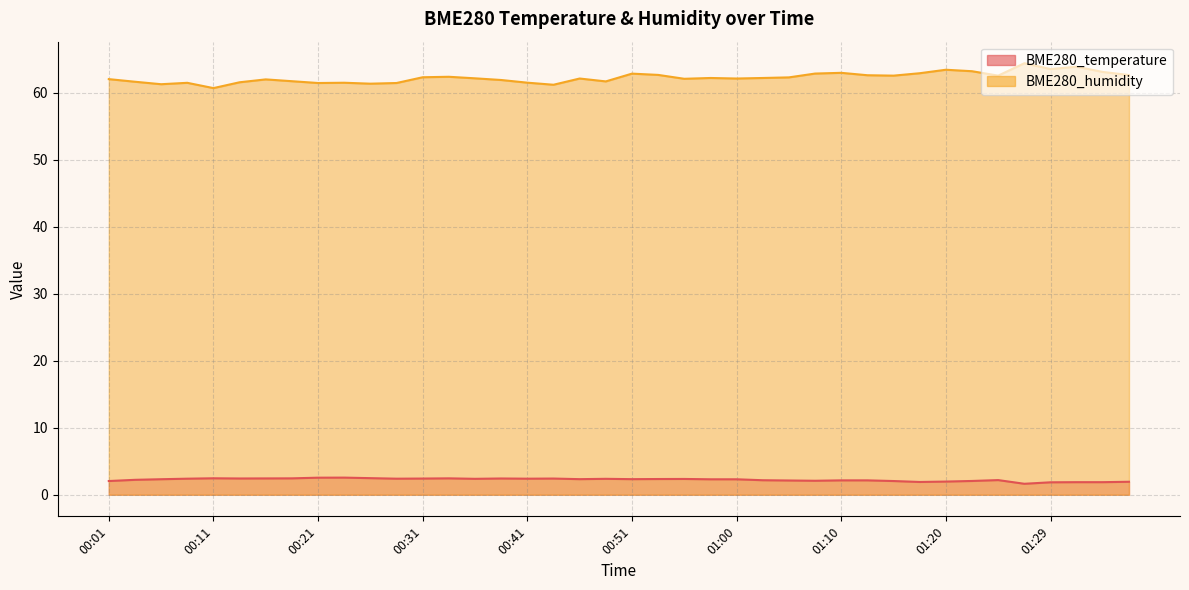

What is the difference between the highest and lowest values at 00:46?

59.8